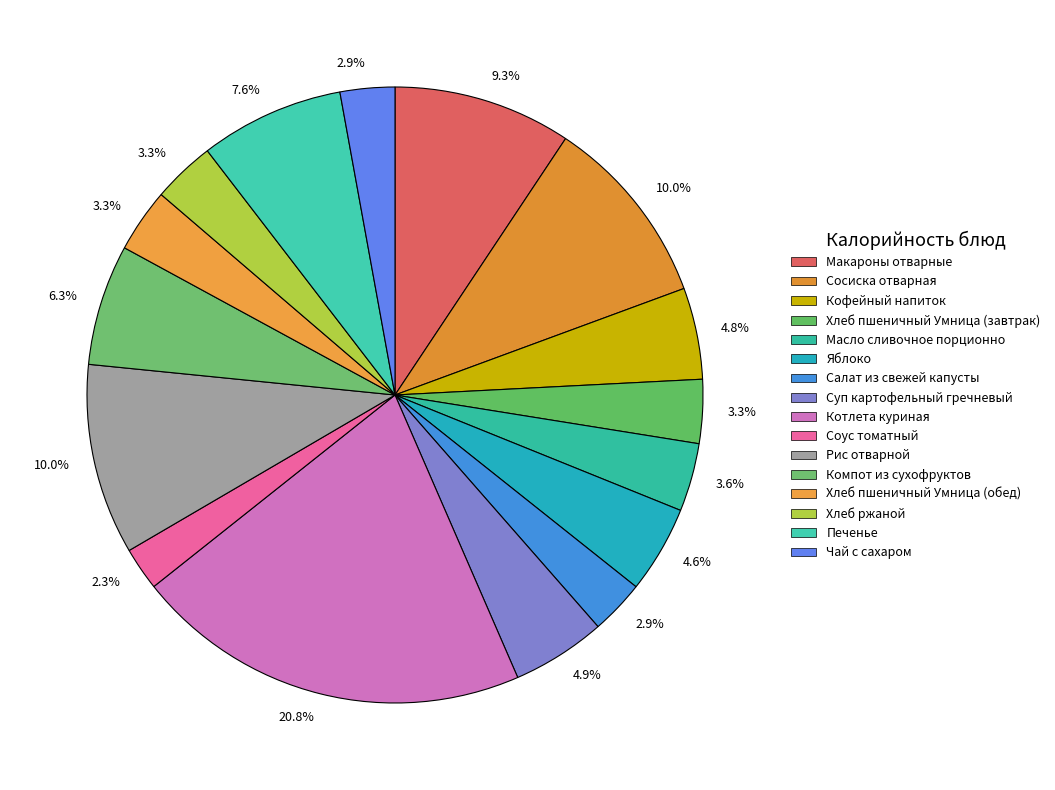

How many slices are in this pie chart?

16